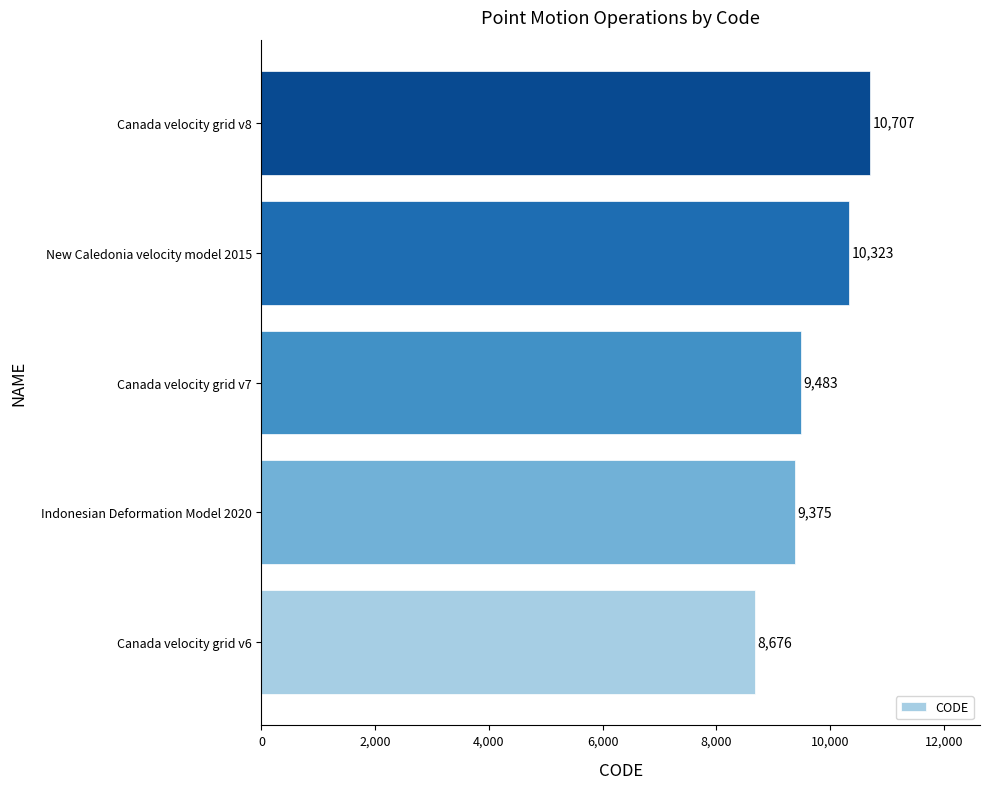

The chart shows a value of 6024 at Canada velocity grid v8. True or false?

False